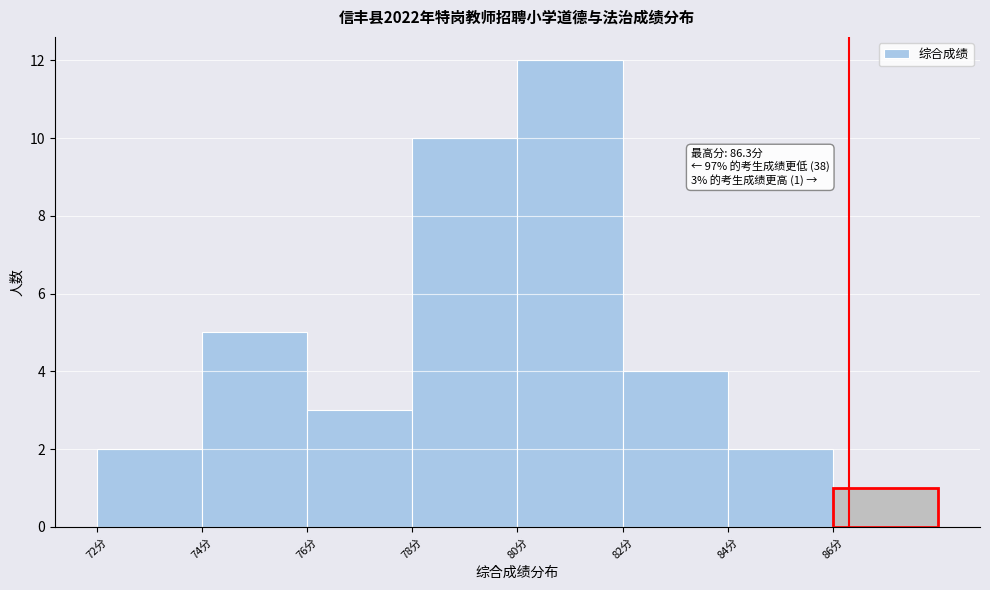

Which range on the x-axis has the tallest bar?

80 to 82